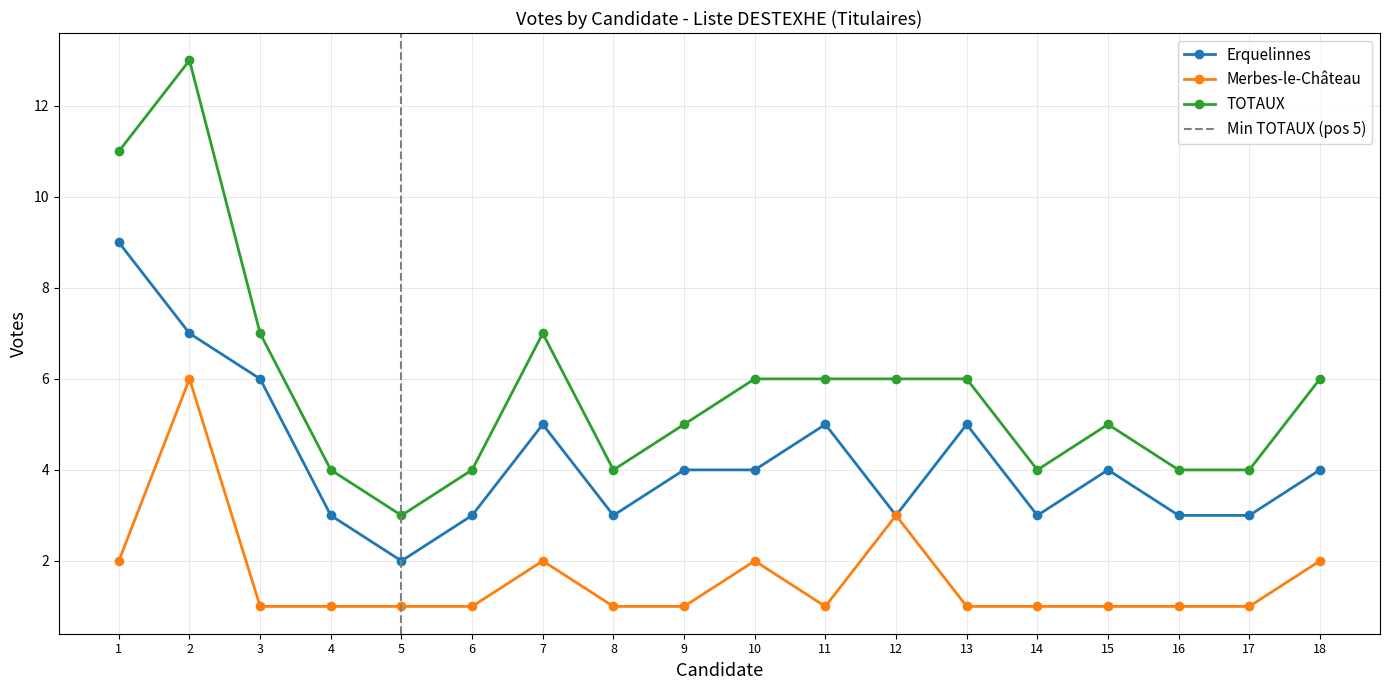

What is the maximum value for Erquelinnes?

9